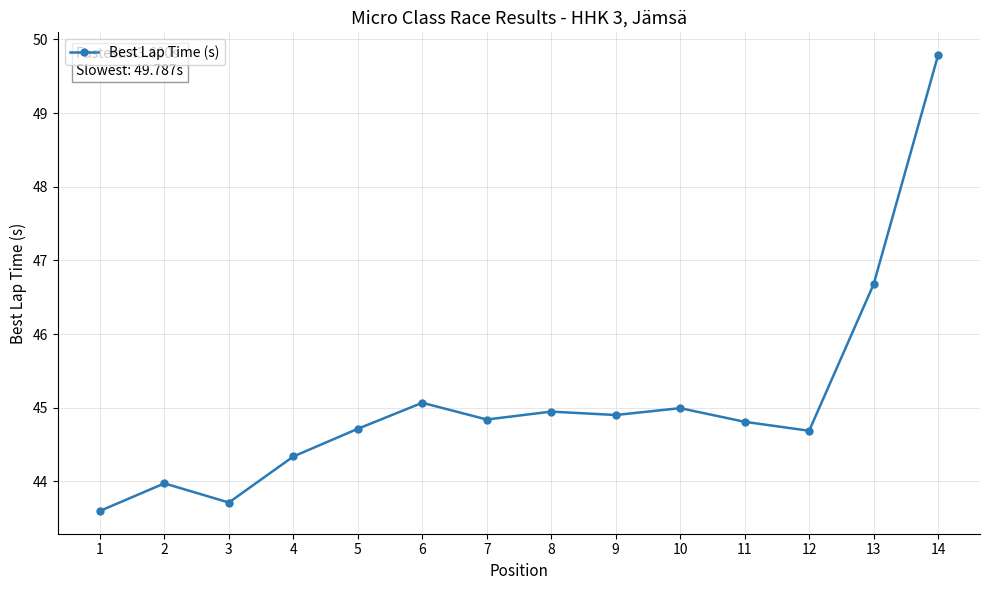

What is the value of the 13th point from the left?

46.7